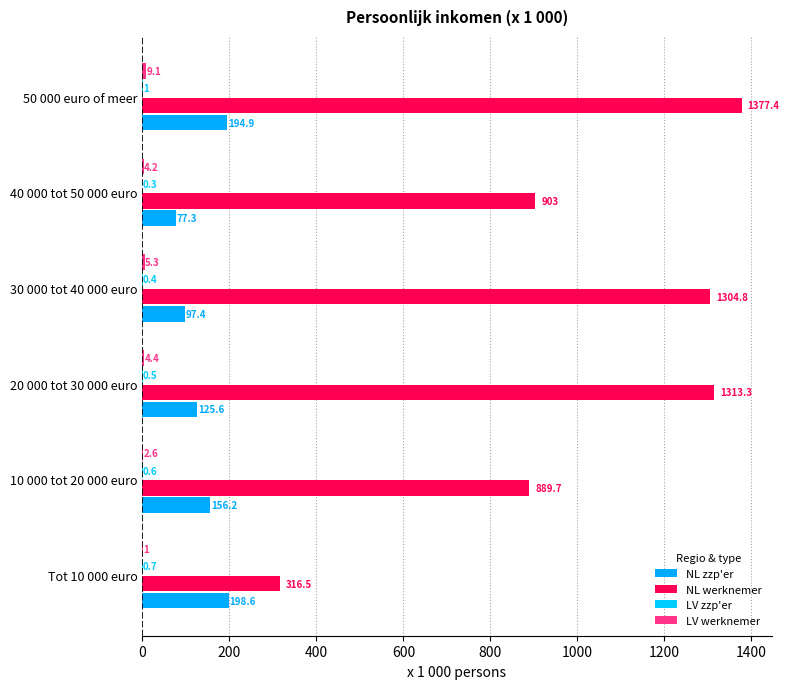

How many data points does each series have?

6